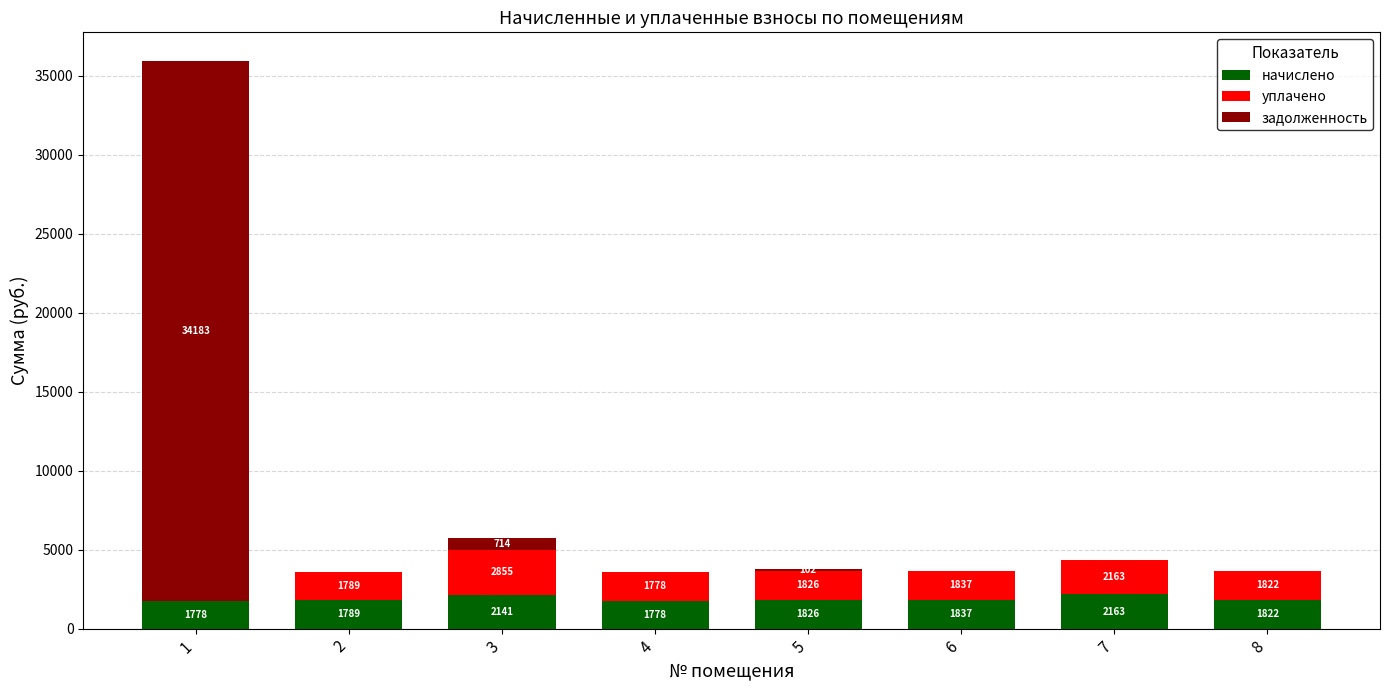

What is the total value across all series at 8?

3644.0